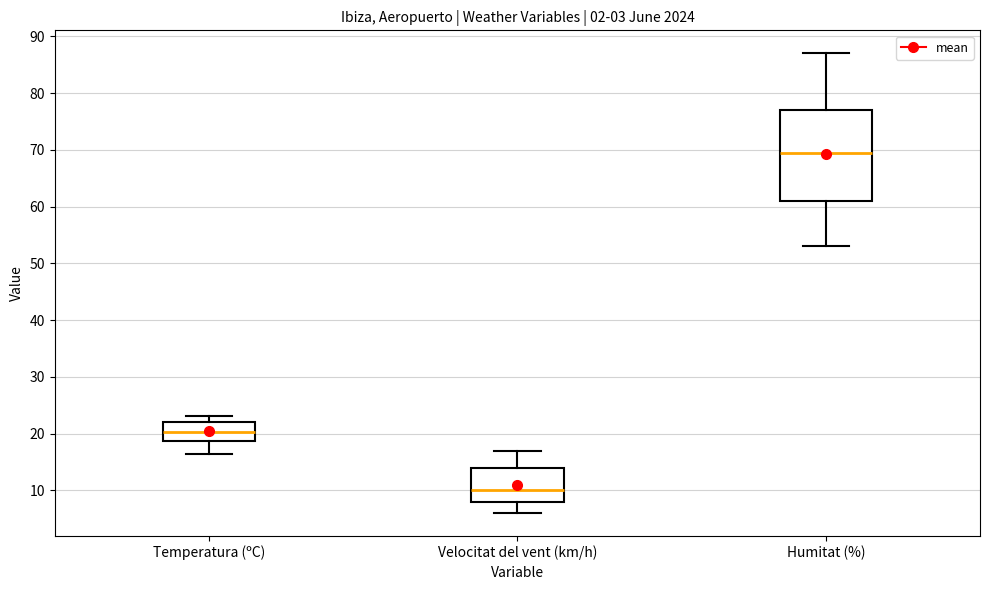

Reading left to right, transcribe this box plot: for each box, give where its median line is, the range the box spans, and where its two whiskers end, as read against the y-axis. The values are not printed on the chart, so give them approximately, as read against the axis.

Temperatura (ºC): median 20, box 19 to 22, whiskers 16 to 23
Velocitat del vent (km/h): median 10, box 8 to 14, whiskers 6 to 17
Humitat (%): median 70, box 61 to 77, whiskers 53 to 87